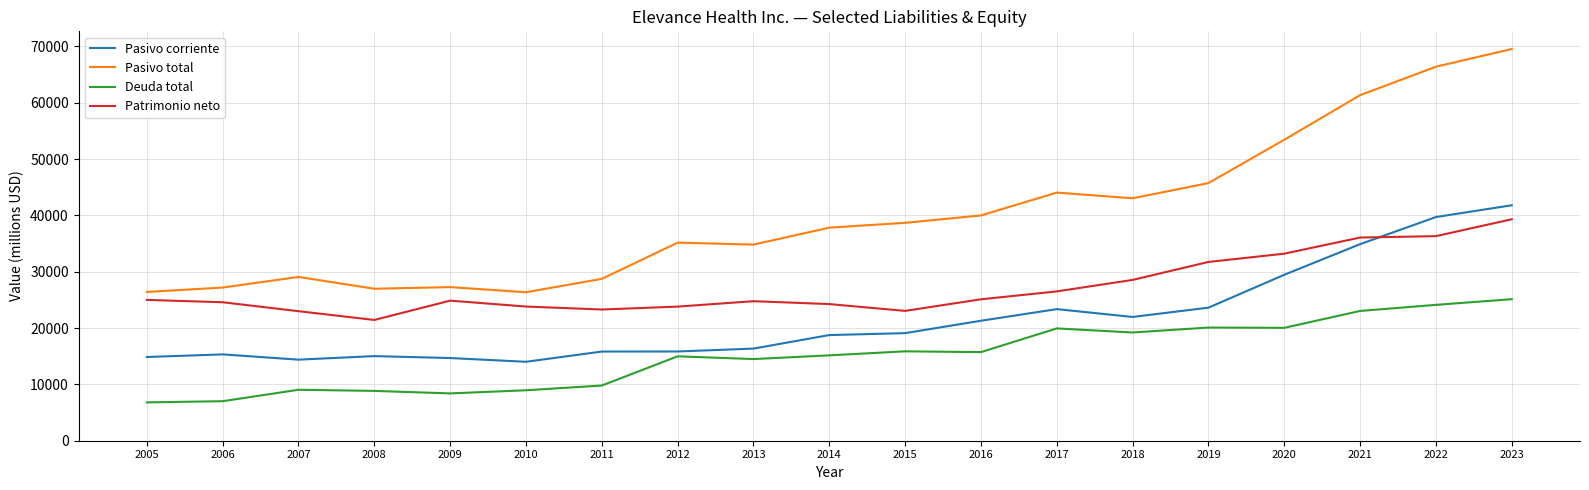

The value of Pasivo total at 2014 is 37814. True or false?

True